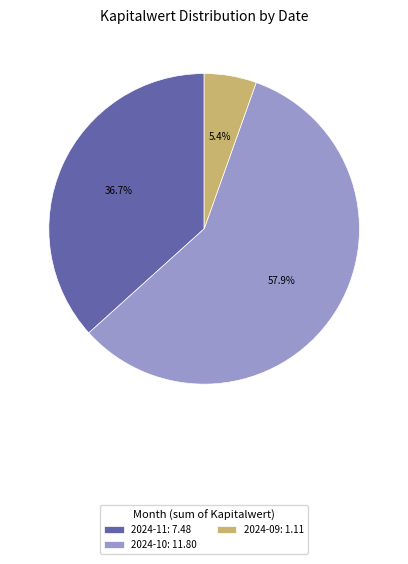

Rank the categories by value from lowest to highest.

2024-09: 1.11, 2024-11: 7.48, 2024-10: 11.80